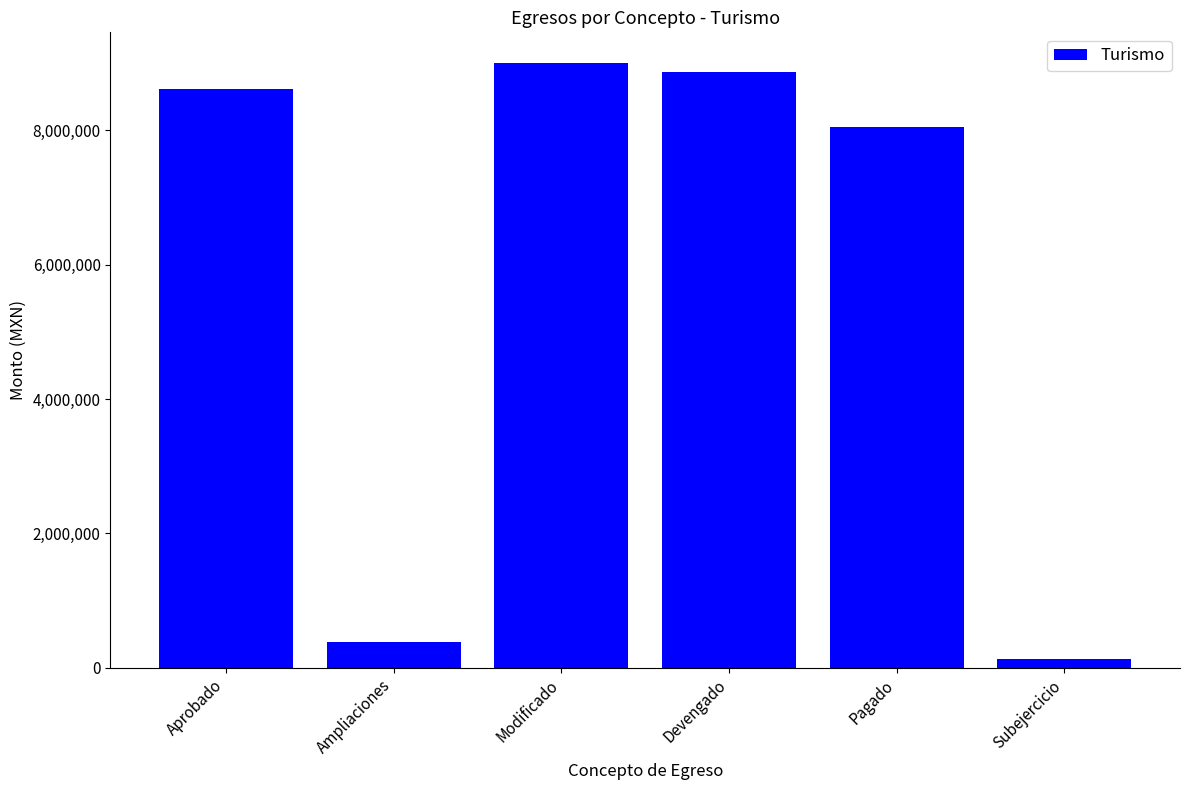

What is the difference between the values at Subejercicio and Aprobado?

8485762.9